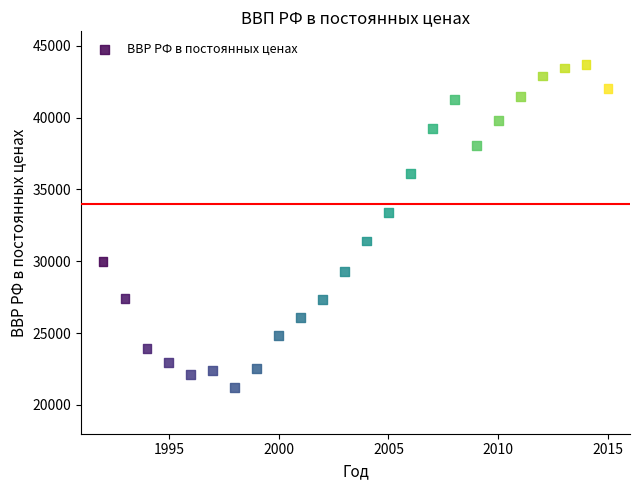

What is the range of X values (max minus min)?

23.0